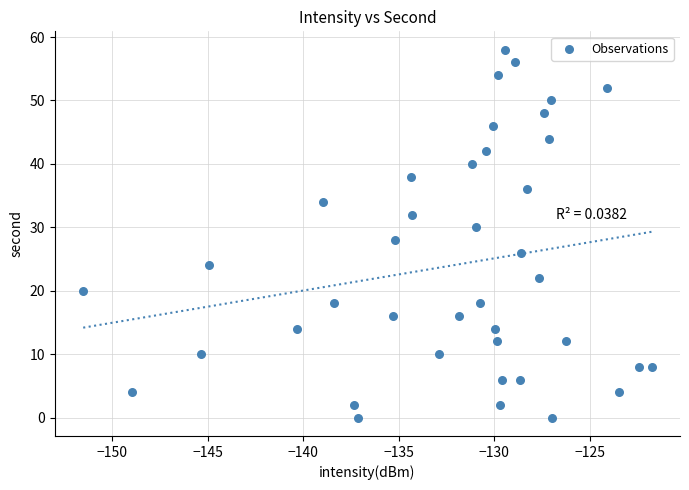

What is the range of Y values (max minus min)?

58